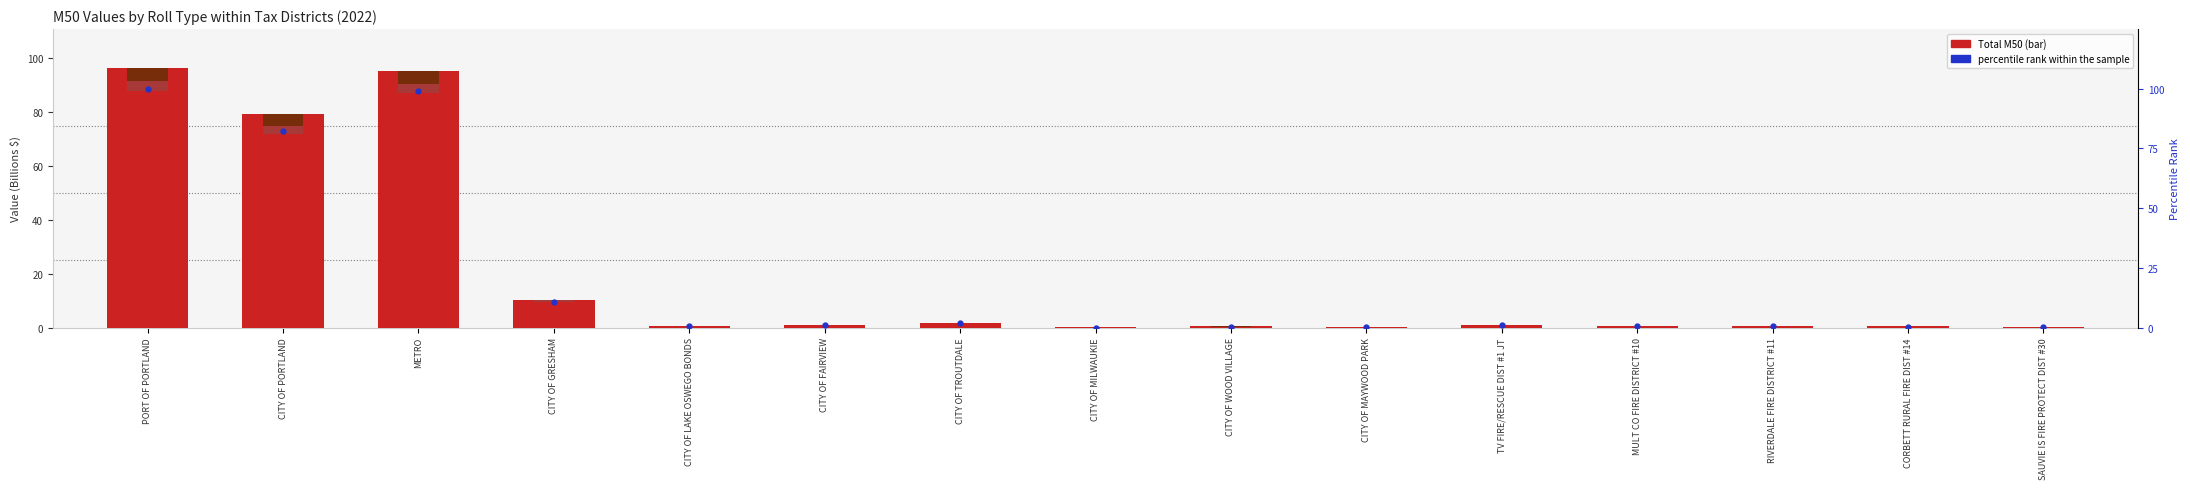

At which category is the sum across all series the highest?

PORT OF PORTLAND